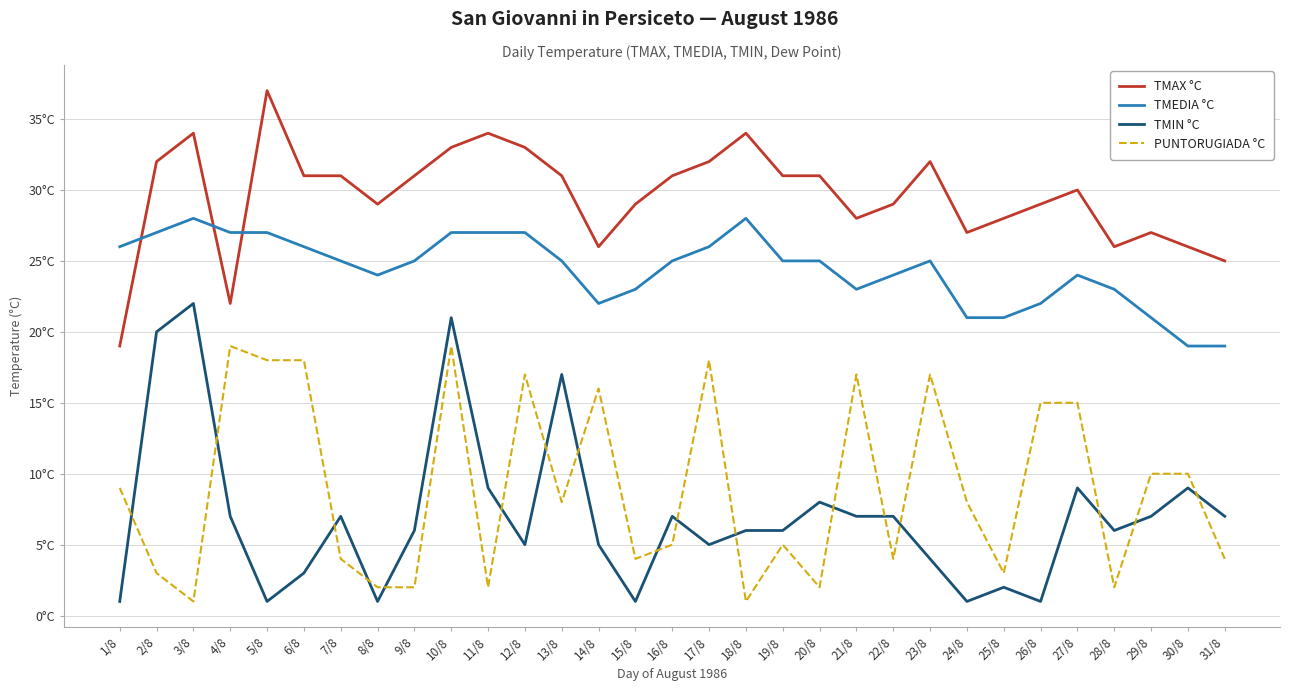

Where is the first local maximum for TMEDIA °C?

3/8